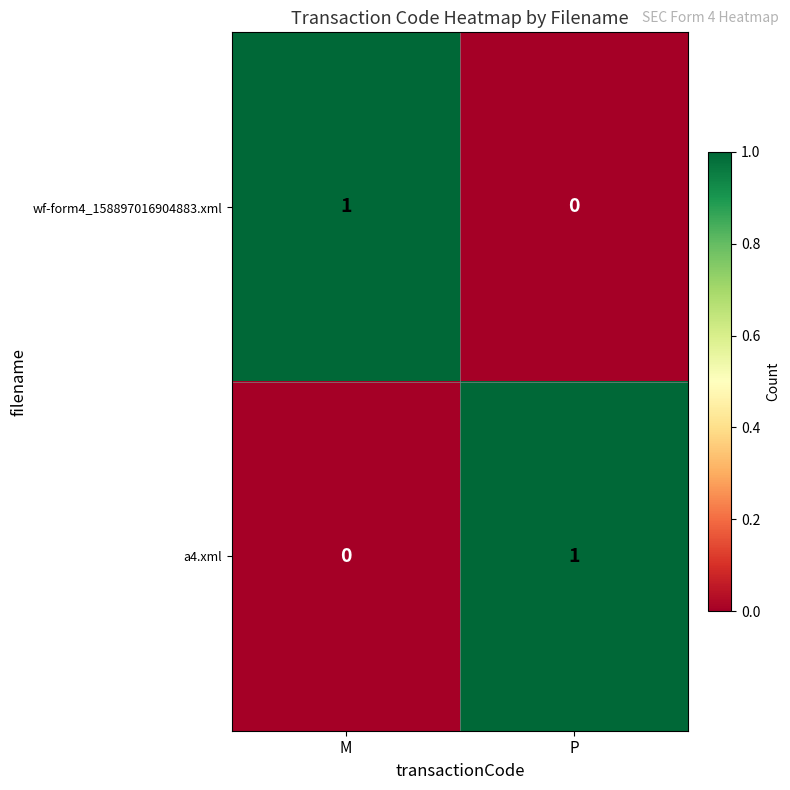

Reading left to right, what are all the values shown in this chart?

wf-form4_158897016904883.xml: M=1	P=0
a4.xml: M=0	P=1